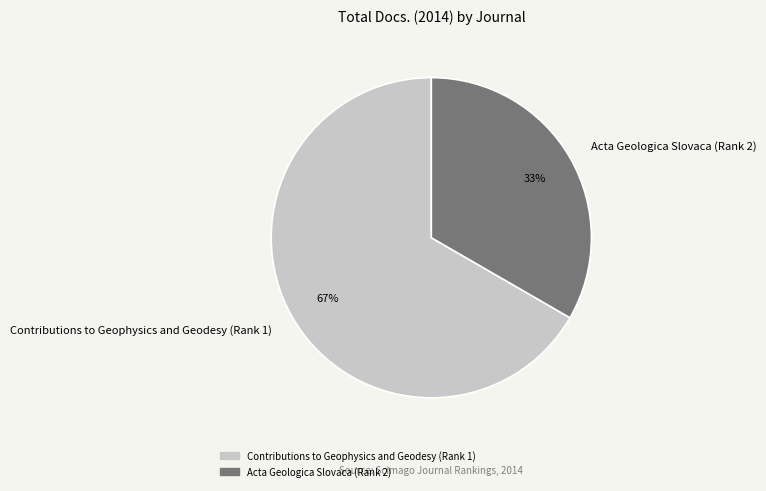

What is the ratio of the value at Contributions to Geophysics and Geodesy (Rank 1) to the value at Acta Geologica Slovaca (Rank 2)?

2.0